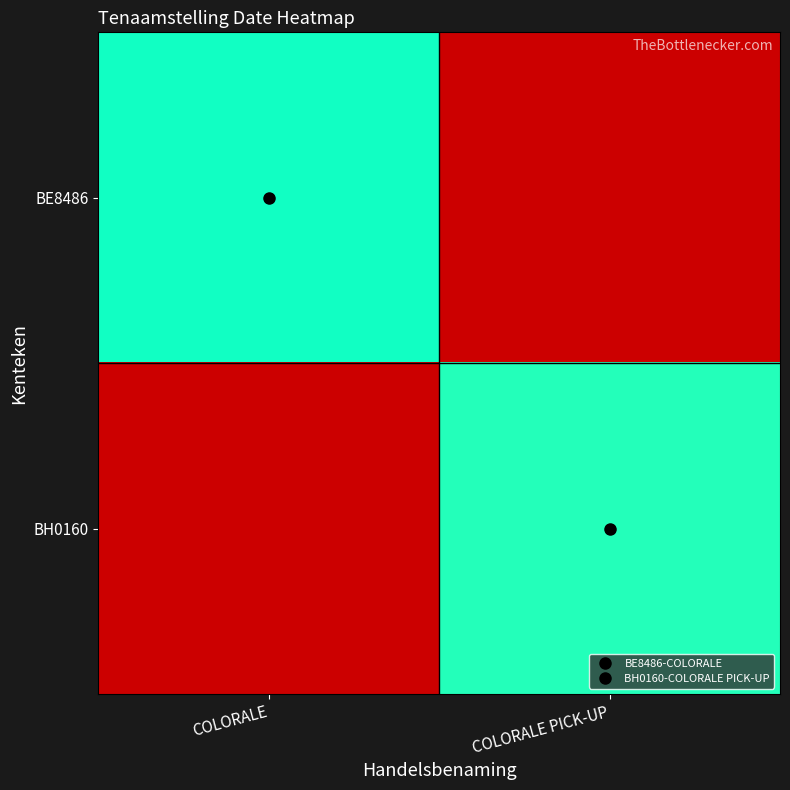

How many series are shown in this chart?

2